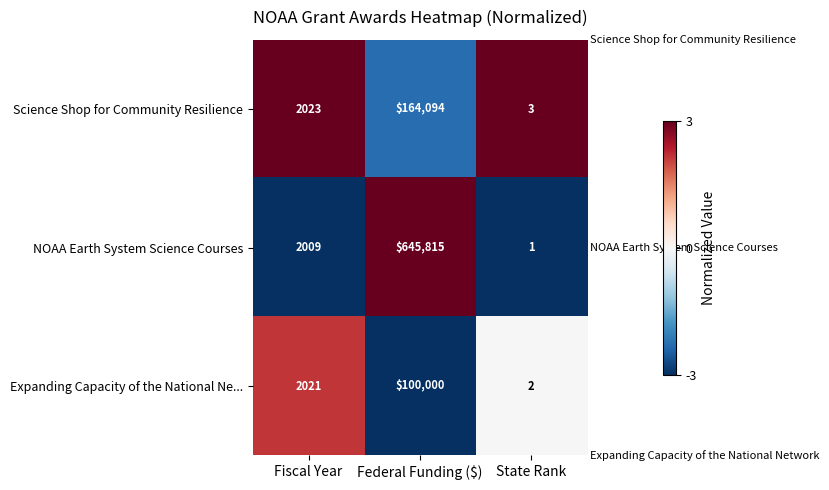

How many values in the Expanding Capacity of the National Ne... series are below 2021?

1